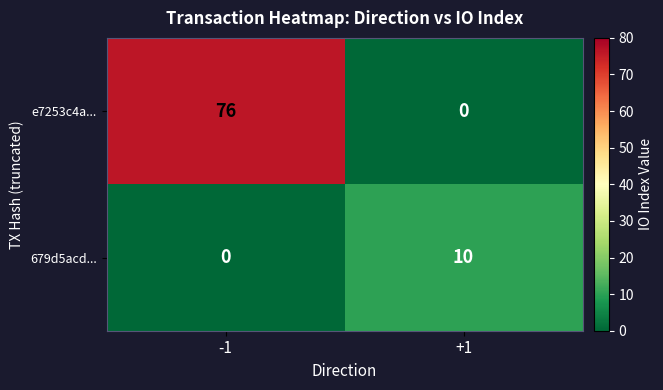

Between -1 and +1, which series saw the biggest shift?

e7253c4a...